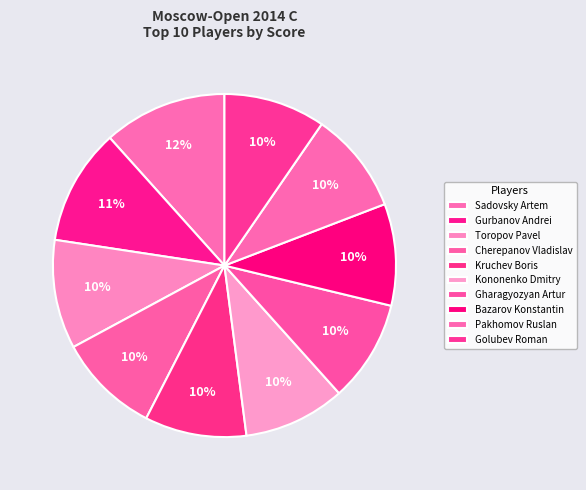

What portion of the pie excludes Gurbanov Andrei?

89.0%